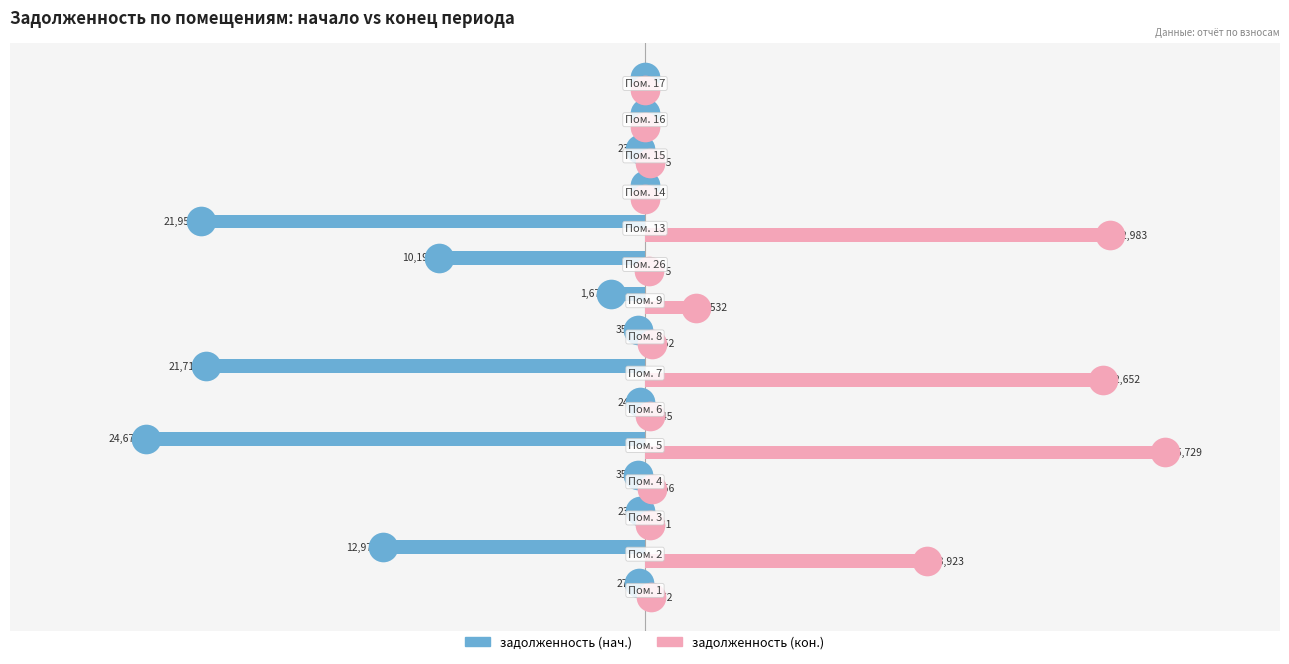

What are all the series names shown in the legend?

задолженность (нач.), задолженность (кон.)